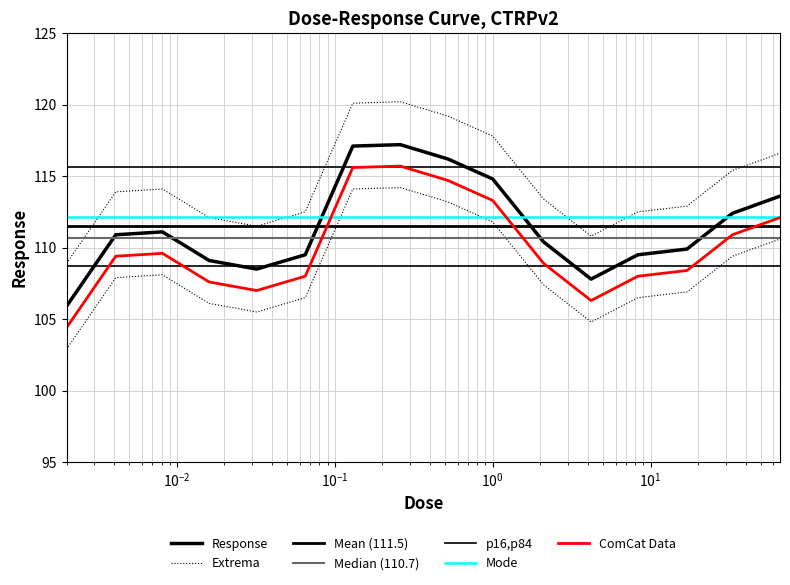

Where does the data first go above 110?

0.0041